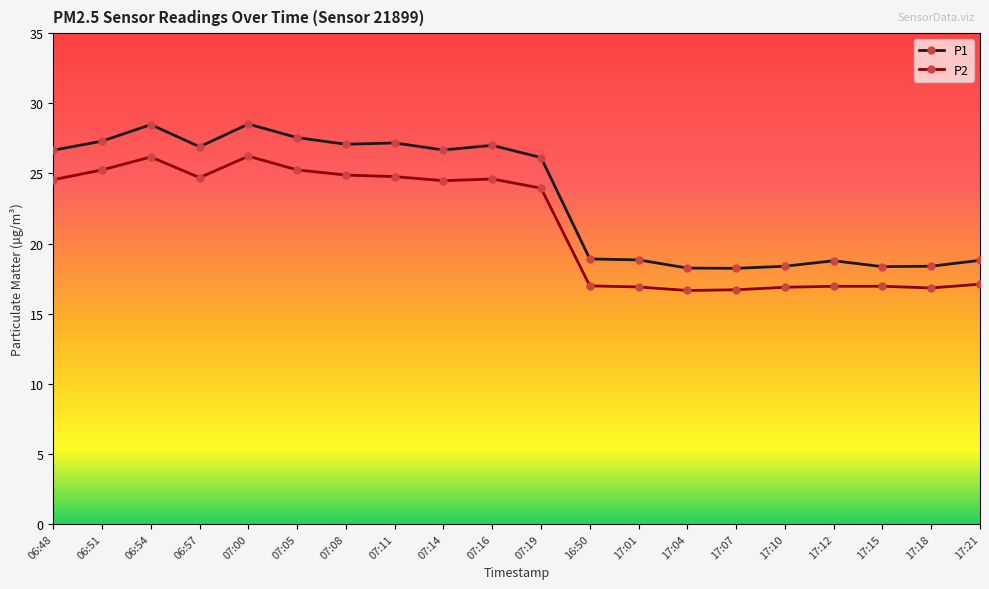

Is this an area chart (filled region under the line)?

No